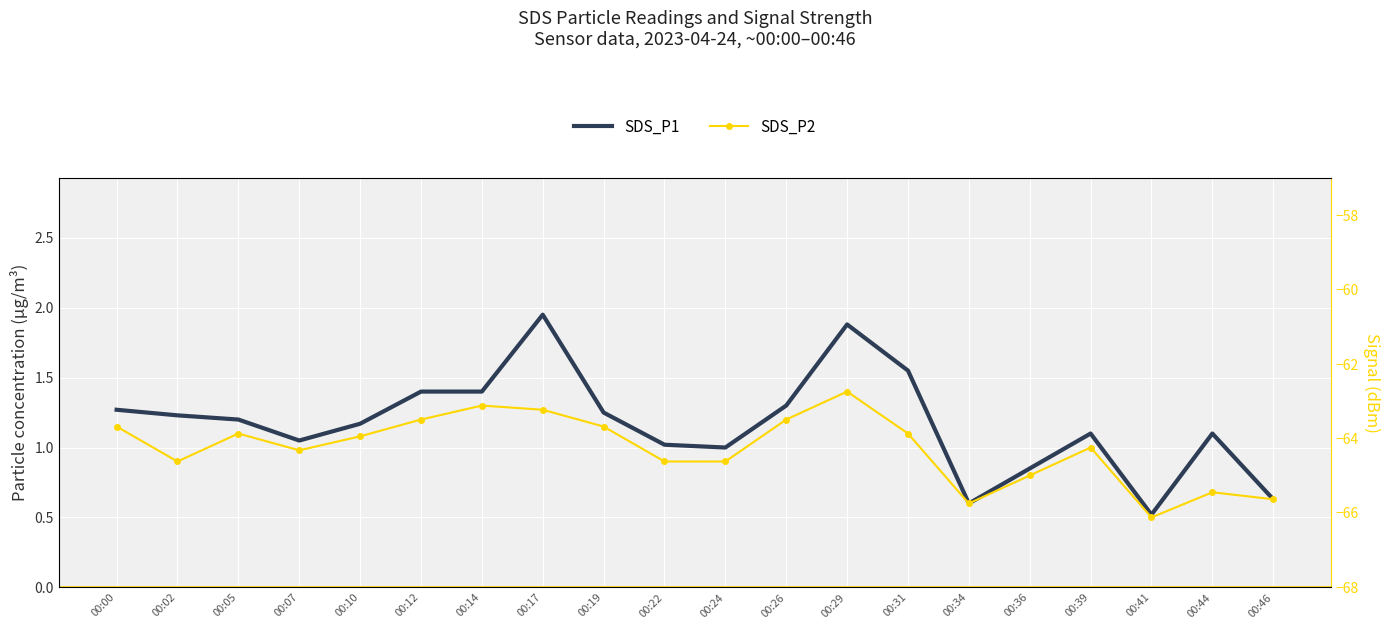

Reading right to left, transcribe all the data shown in this chart.

SDS_P1: 00:46=0.6	00:44=1.1	00:41=0.5	00:39=1.1	00:36=0.8	00:34=0.6	00:31=1.6	00:29=1.9	00:26=1.3	00:24=1.0	00:22=1.0	00:19=1.2	00:17=1.9	00:14=1.4	00:12=1.4	00:10=1.2	00:07=1.1	00:05=1.2	00:02=1.2	00:00=1.3
SDS_P2: 00:46=0.6	00:44=0.7	00:41=0.5	00:39=1.0	00:36=0.8	00:34=0.6	00:31=1.1	00:29=1.4	00:26=1.2	00:24=0.9	00:22=0.9	00:19=1.1	00:17=1.3	00:14=1.3	00:12=1.2	00:10=1.1	00:07=1.0	00:05=1.1	00:02=0.9	00:00=1.1